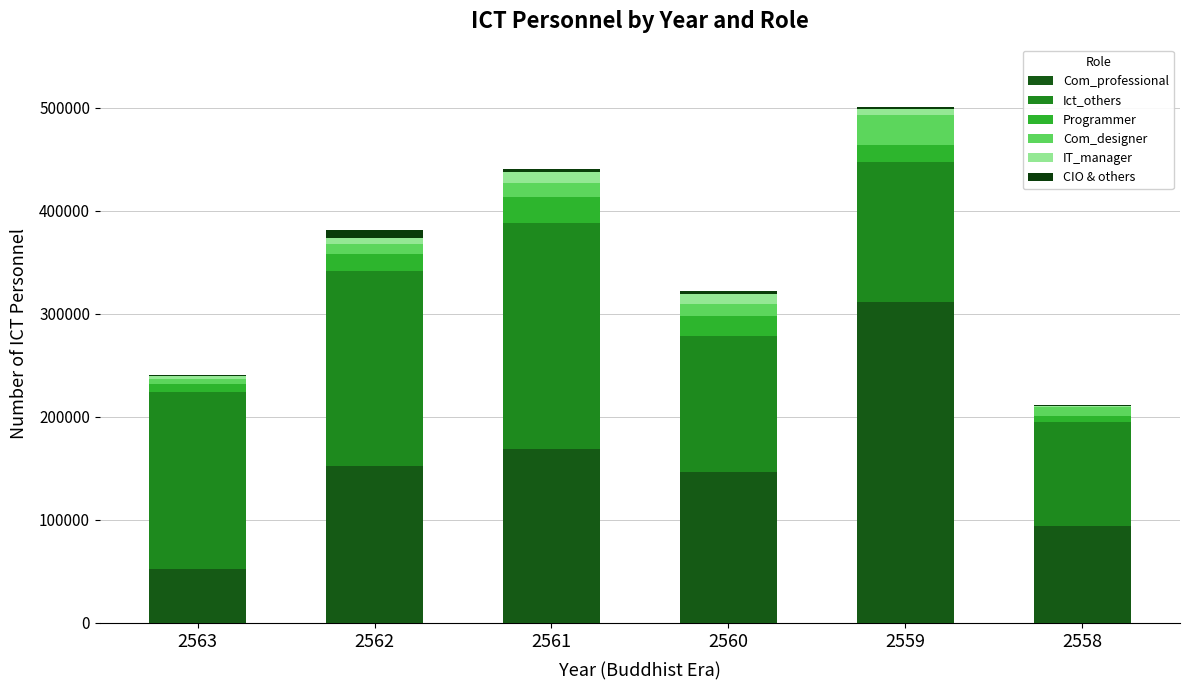

List the labels in order of Ict_others value, smallest first.

2558, 2560, 2559, 2563, 2562, 2561